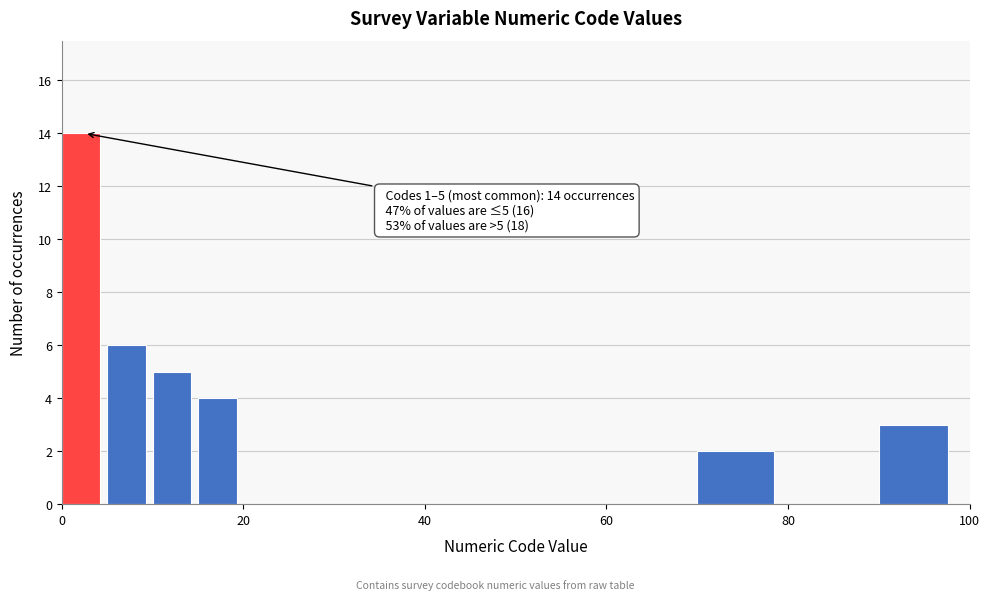

Read against the x-axis, roughly where is the centre of the tallest bar?

2